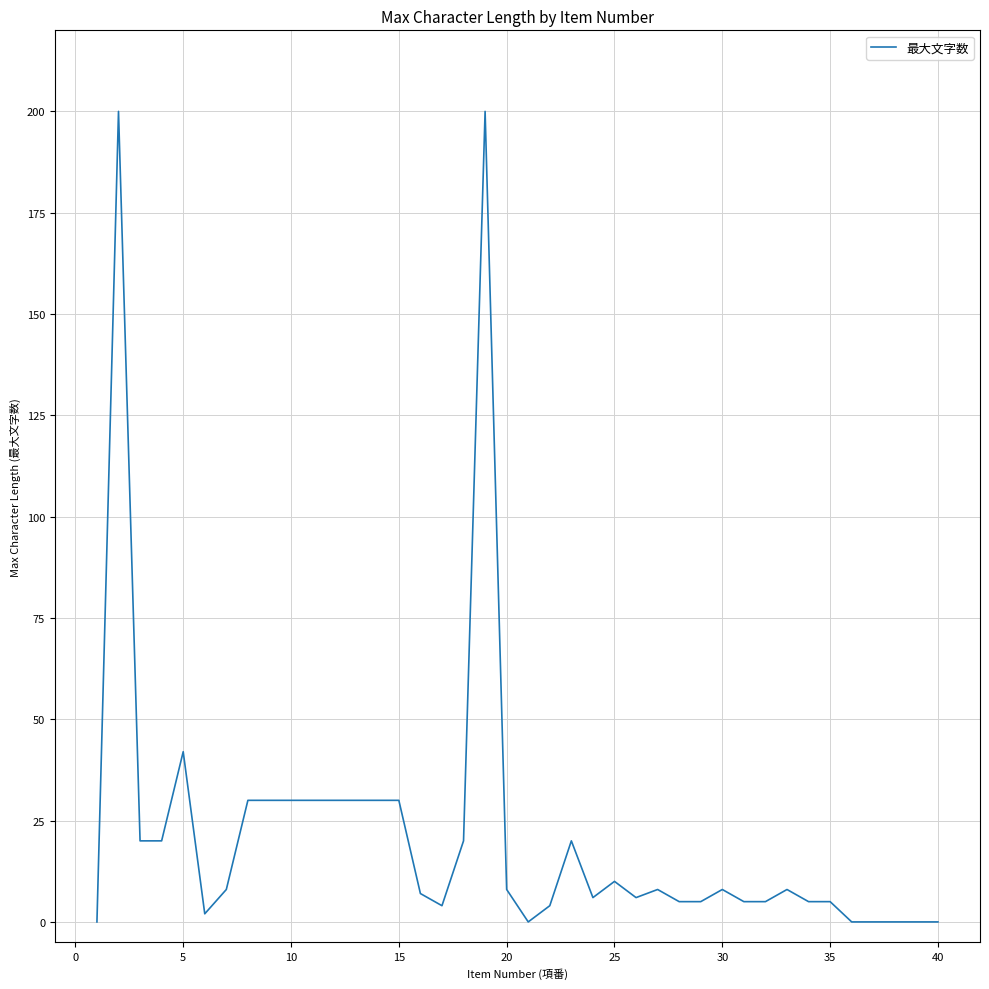

What is the maximum value shown in the chart?

200